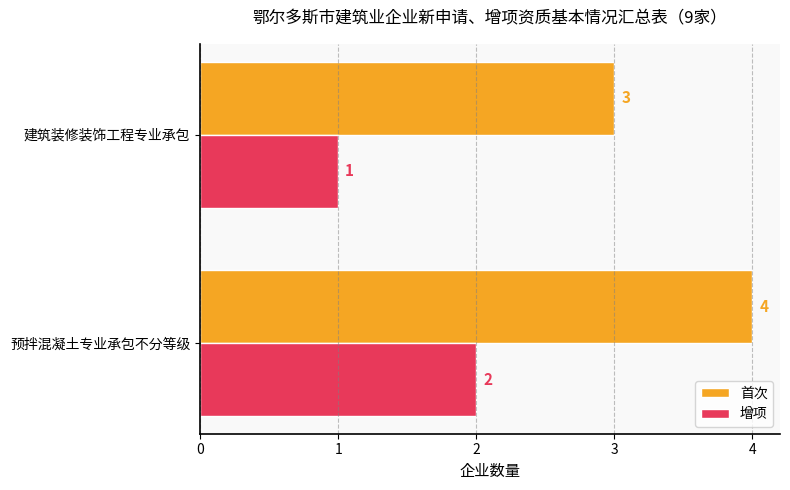

Is it true that 增项 equals 2 at 预拌混凝土专业承包不分等级?

True